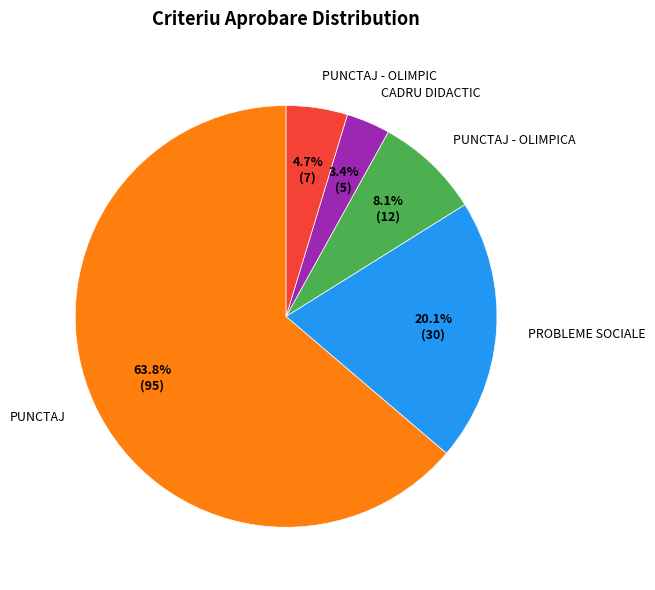

How many slices are in this pie chart?

5